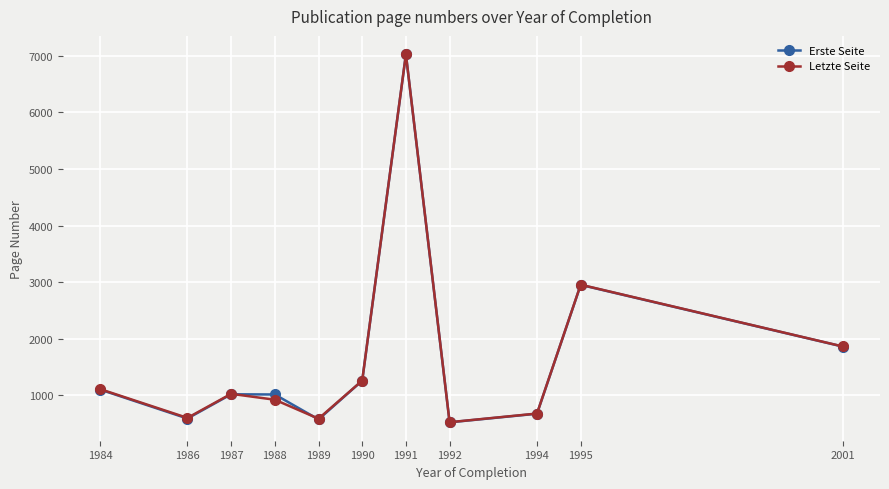

Between 1990 and 1995, which series saw the biggest shift?

Letzte Seite